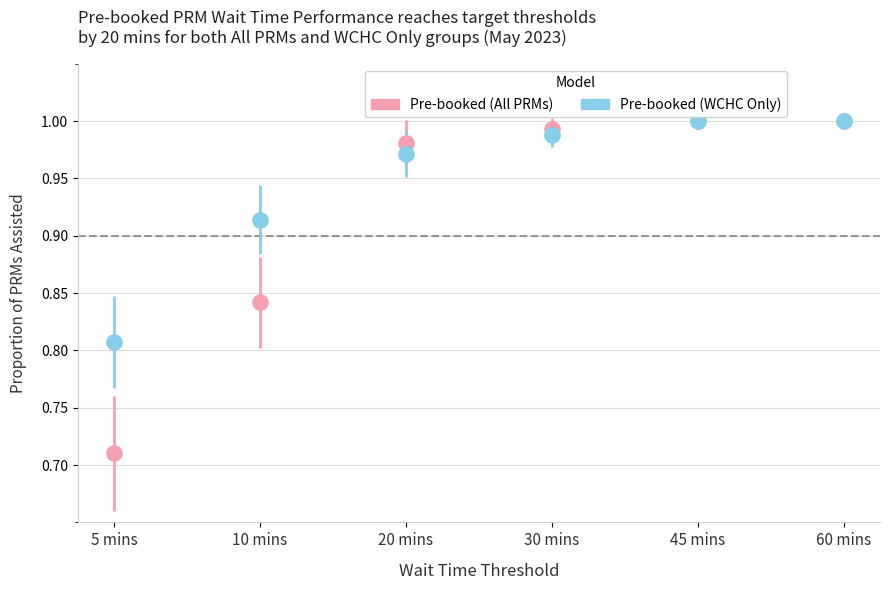

Which series has the widest spread of Y values?

Pre-booked (All PRMs)